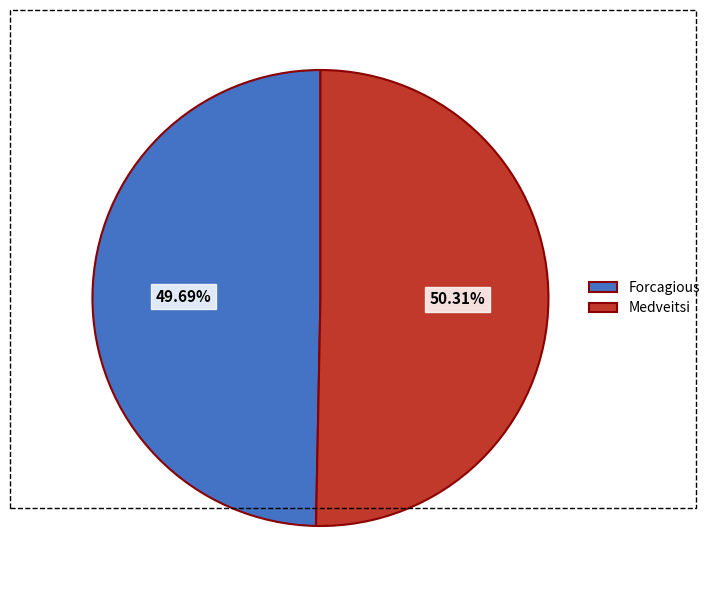

What is the majority slice?

Medveitsi